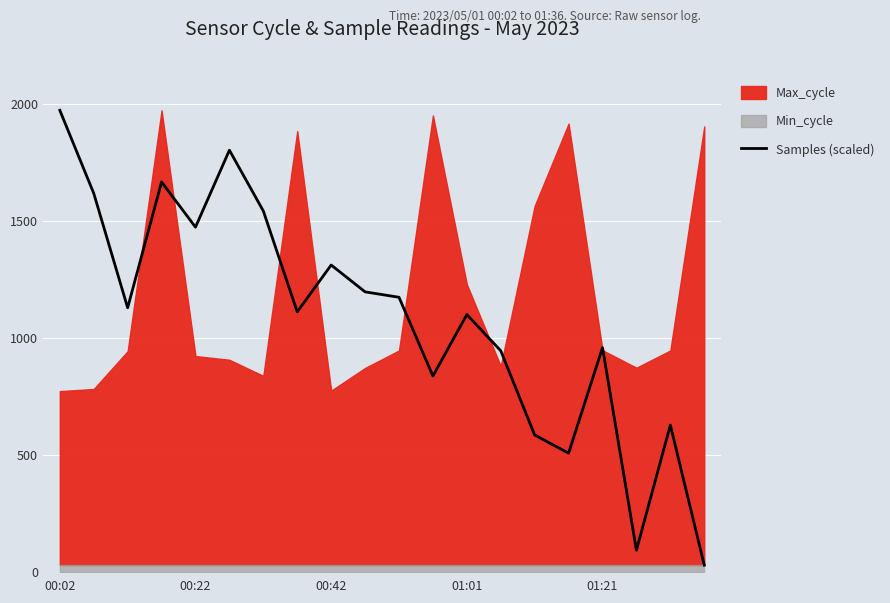

How many lines are shown in the chart?

1